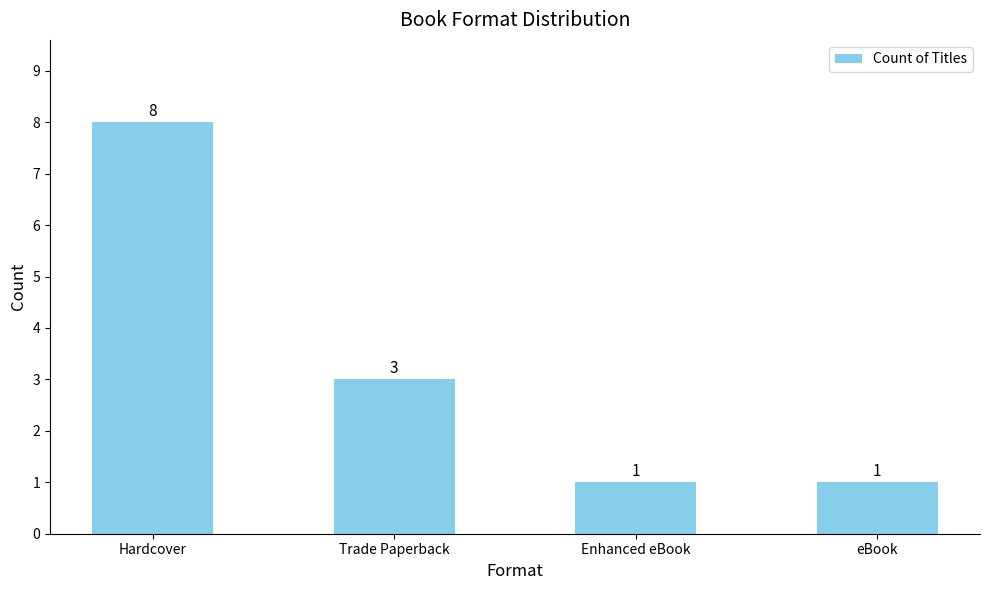

How many values are between 1 and 8?

4